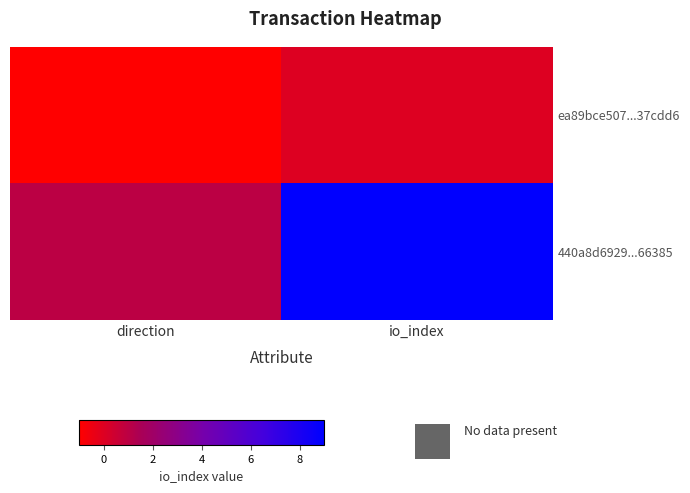

Reading left to right, transcribe all the data shown in this chart.

ea89bce507...37cdd6: direction=-1	io_index=0
440a8d6929...66385: direction=1	io_index=9